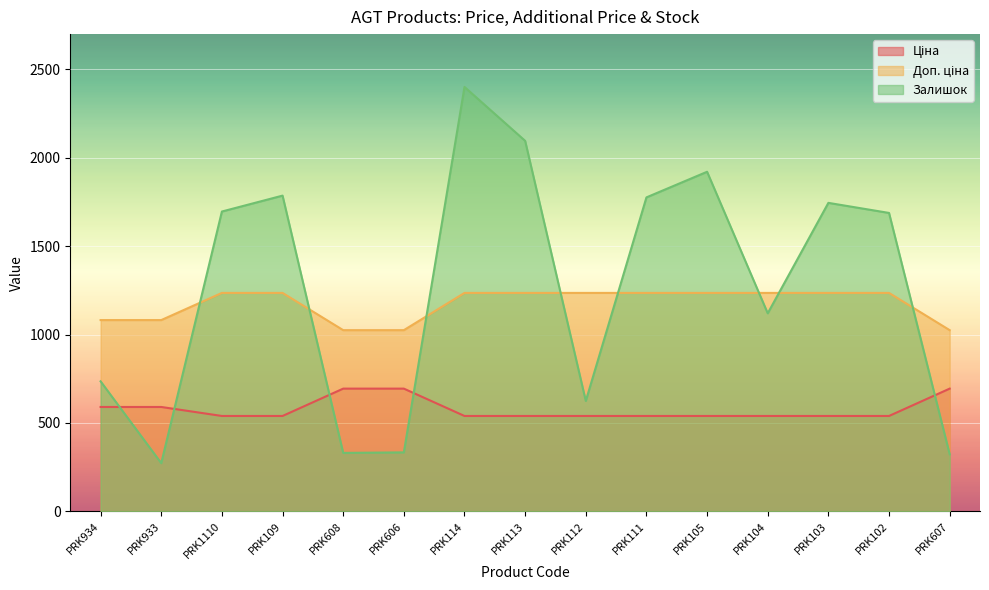

True or false: Ціна and Доп. ціна intersect in this chart.

False